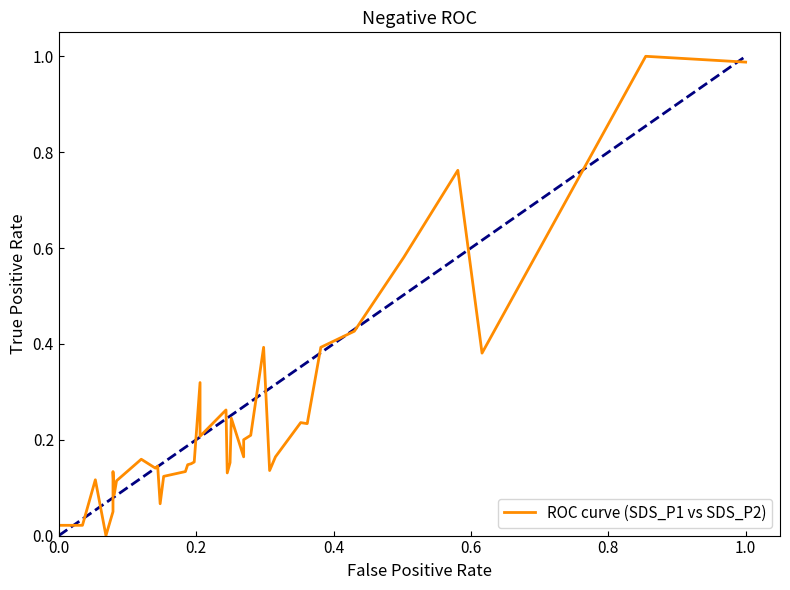

The chart shows a value of 0.0 at 8. True or false?

False